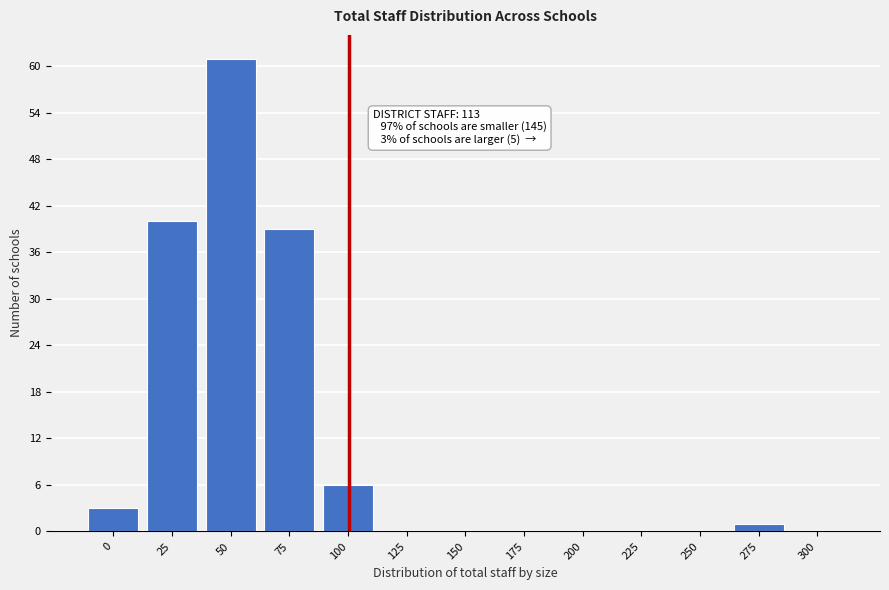

Reading right to left, extract all data points from this chart.

300=0	275=1	250=0	225=0	200=0	175=0	150=0	125=0	100=6	75=39	50=61	25=40	0=3